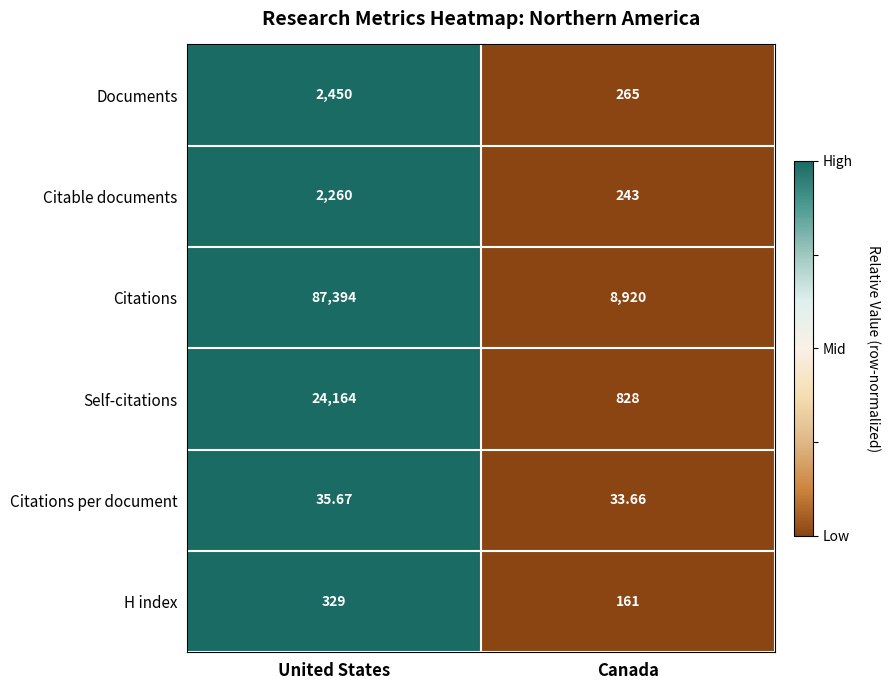

At which label does Citations per document first exceed 35?

United States